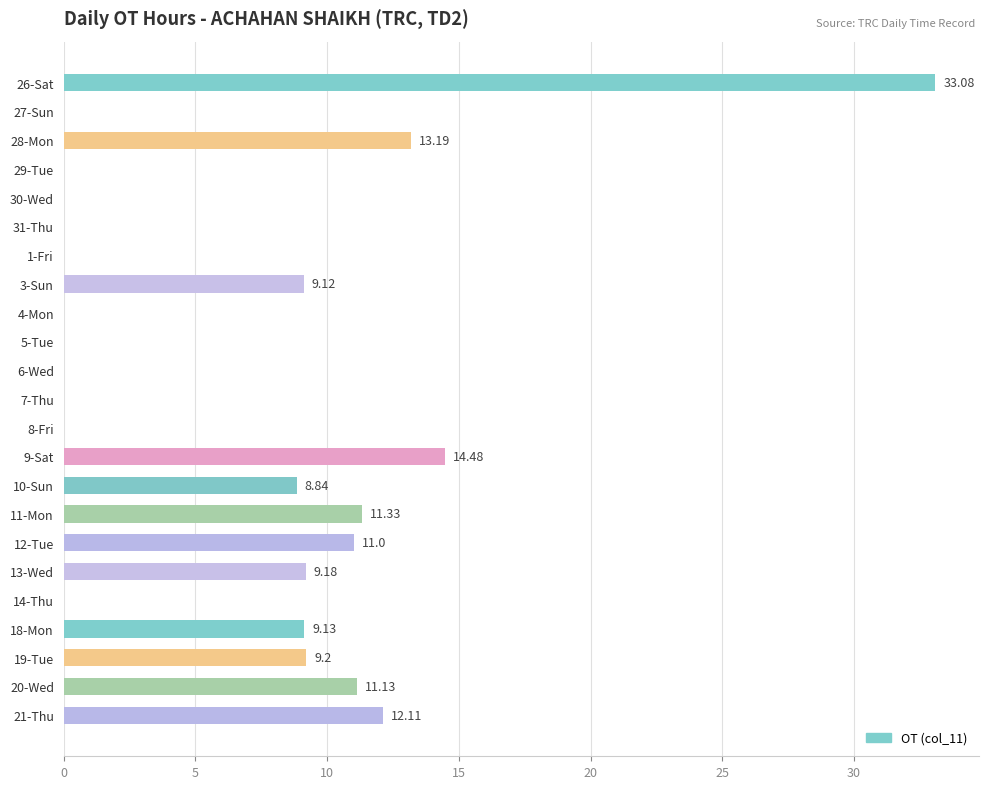

What is the sum of all values?

151.8